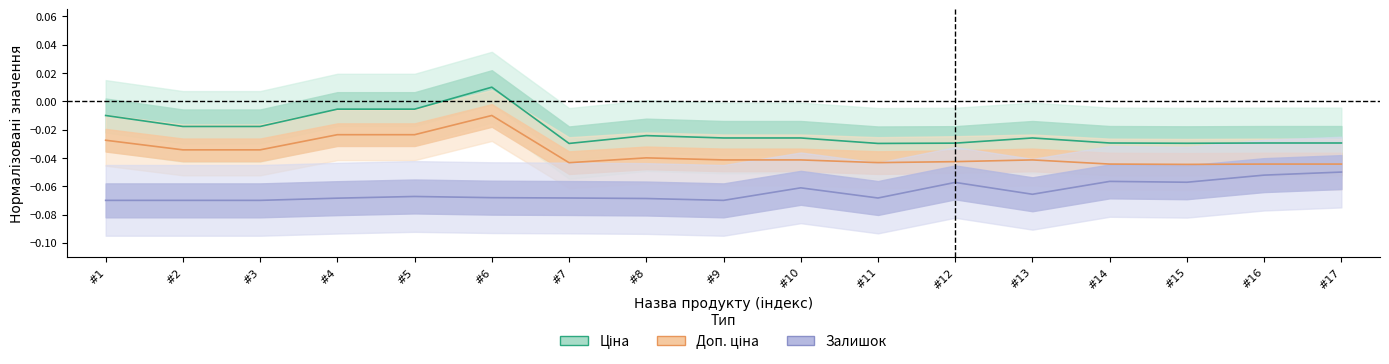

What is the total value across all series at #17?

-0.1